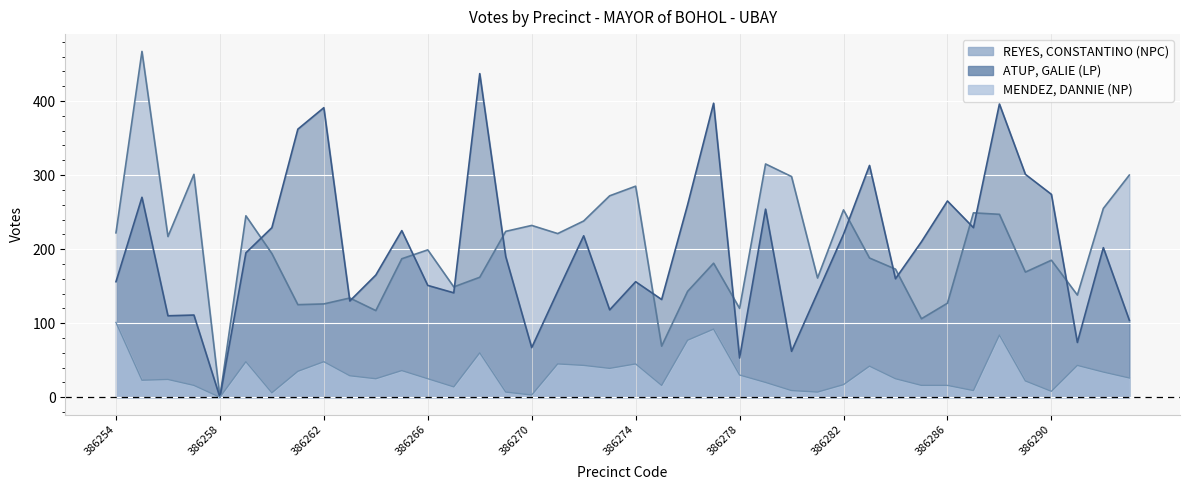

Reading left to right, transcribe all the data shown in this chart.

REYES, CONSTANTINO (NPC): 386254=222	386255=467	386256=217	386257=301	386258=0	386259=245	386260=194	386261=125	386262=126	386263=134	386264=117	386265=187	386266=199	386267=149	386268=162	386269=224	386270=232	386271=221	386272=238	386273=272	386274=285	386275=69	386276=143	386277=181	386278=120	386279=315	386280=298	386281=161	386282=253	386283=188	386284=173	386285=106	386286=127	386287=249	386288=247	386289=169	386290=185	386291=138	386292=255	386293=300
ATUP, GALIE (LP): 386254=156	386255=270	386256=110	386257=111	386258=0	386259=195	386260=229	386261=362	386262=391	386263=130	386264=165	386265=225	386266=151	386267=141	386268=437	386269=190	386270=67	386271=143	386272=218	386273=118	386274=156	386275=132	386276=260	386277=397	386278=53	386279=254	386280=62	386281=141	386282=220	386283=313	386284=160	386285=210	386286=265	386287=229	386288=396	386289=301	386290=274	386291=74	386292=202	386293=104
MENDEZ, DANNIE (NP): 386254=101	386255=23	386256=24	386257=16	386258=0	386259=48	386260=6	386261=35	386262=48	386263=29	386264=25	386265=36	386266=25	386267=14	386268=60	386269=7	386270=3	386271=45	386272=43	386273=39	386274=45	386275=16	386276=77	386277=92	386278=30	386279=20	386280=9	386281=7	386282=17	386283=42	386284=25	386285=16	386286=16	386287=9	386288=84	386289=22	386290=8	386291=43	386292=34	386293=26